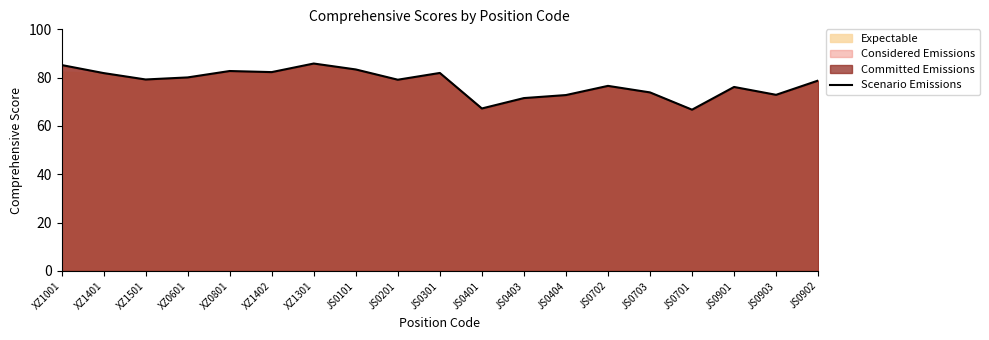

What is the label of the 5th point from the left?

XZ0801